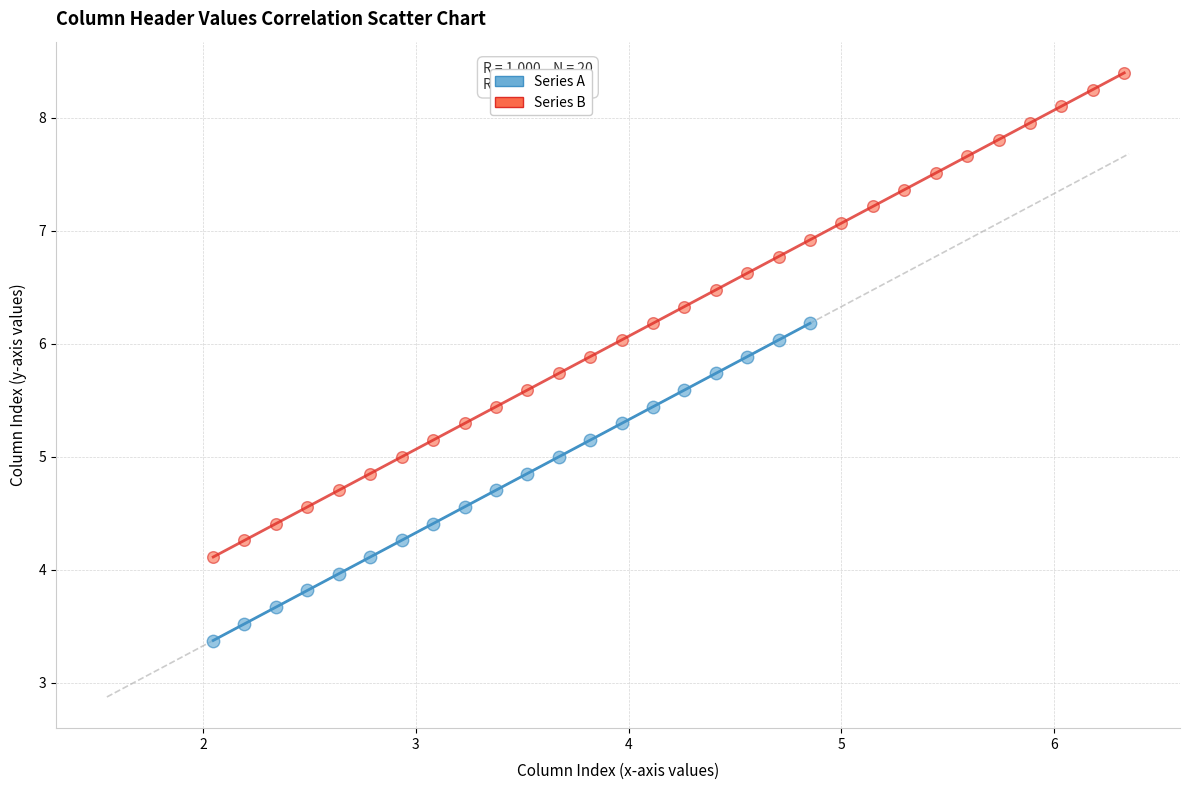

Which series contains the lowest Y value?

Series A